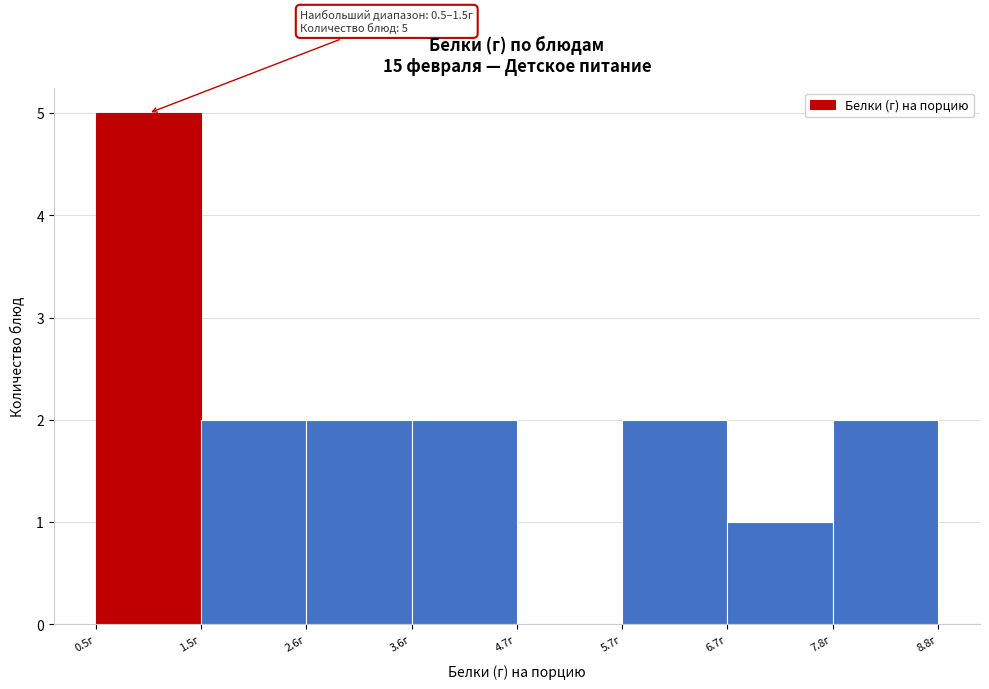

Which range on the x-axis has the tallest bar?

0.50 to 1.54